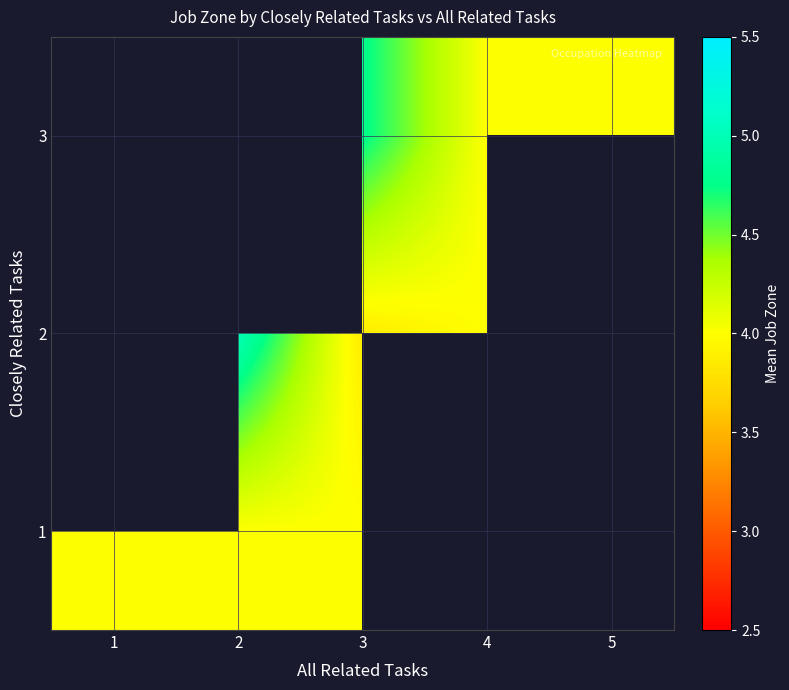

At which category is the sum across all series the highest?

3